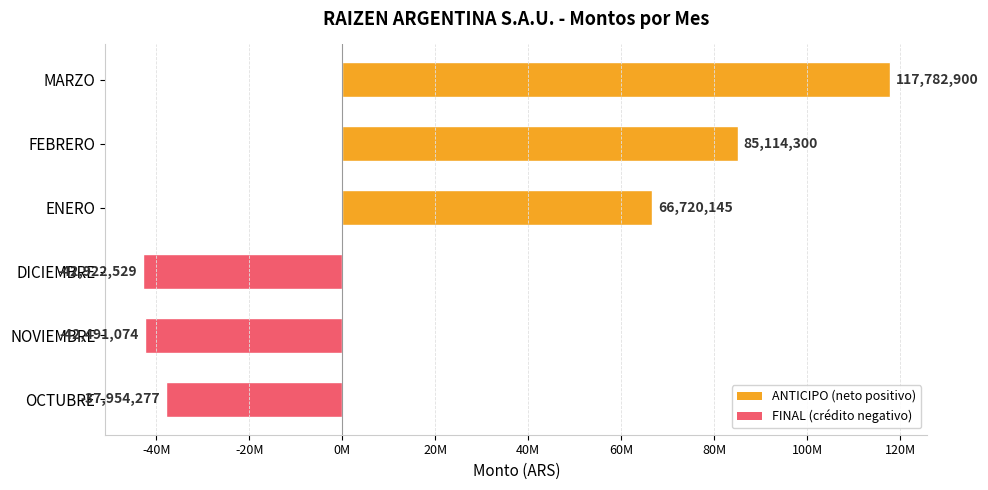

Are the bars horizontal?

Yes